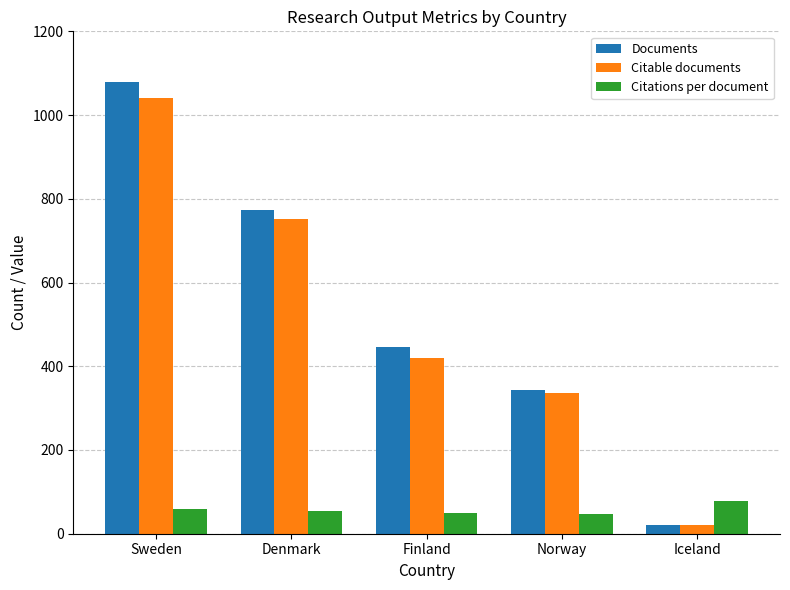

What are all the series names shown in the legend?

Documents, Citable documents, Citations per document